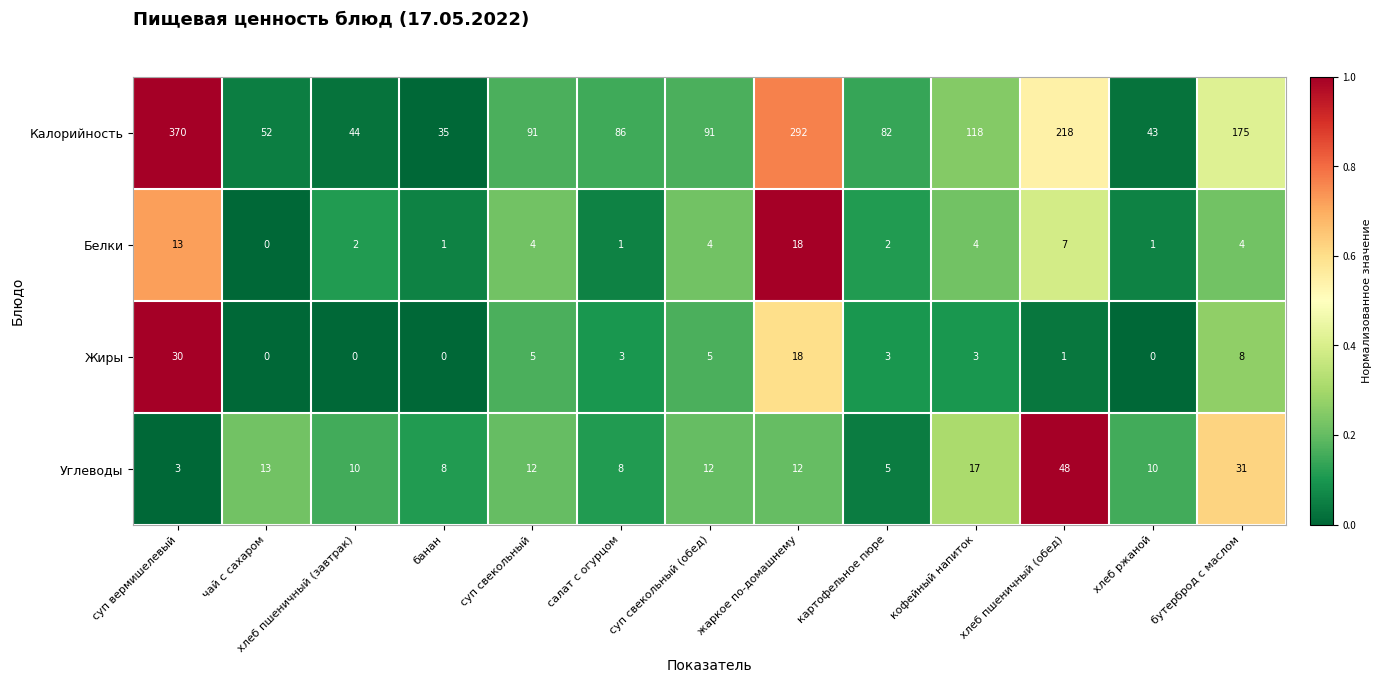

Where does the Калорийность series first go above 91?

суп вермишелевый